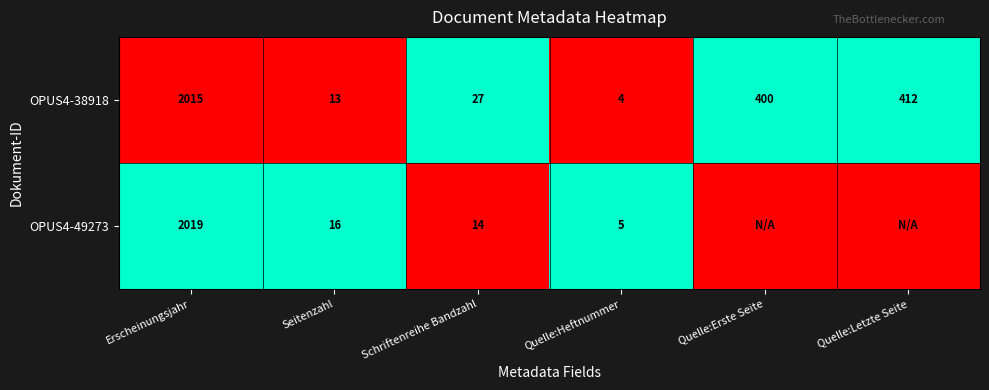

Count the number of categories in the chart.

6